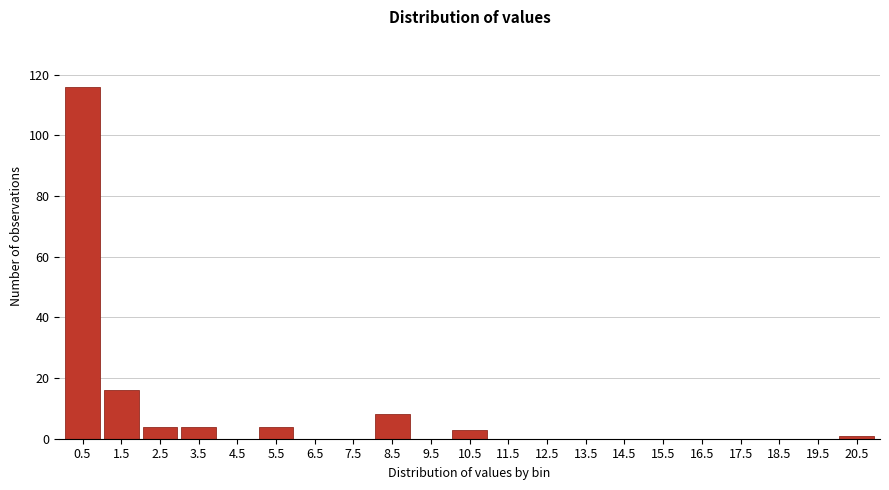

Reading right to left, extract all data points from this chart.

20.5=1	19.5=0	18.5=0	17.5=0	16.5=0	15.5=0	14.5=0	13.5=0	12.5=0	11.5=0	10.5=3	9.5=0	8.5=8	7.5=0	6.5=0	5.5=4	4.5=0	3.5=4	2.5=4	1.5=16	0.5=116